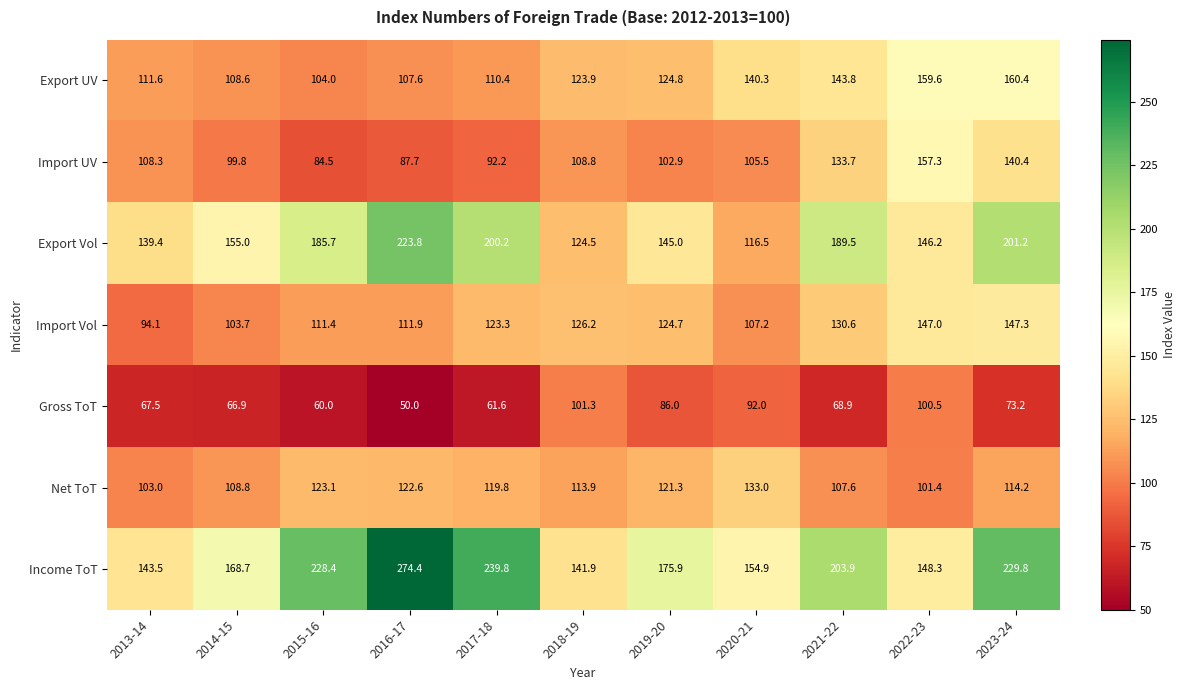

True or false: Export UV has a value of 40.4 at 2020-21.

False